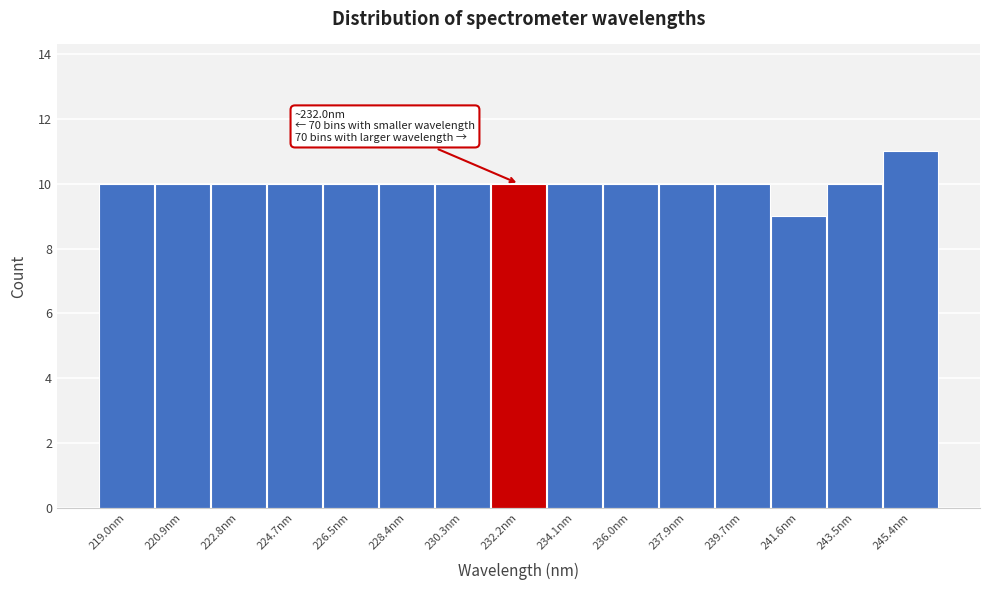

Which range on the x-axis has the tallest bar?

244.4 to 246.4